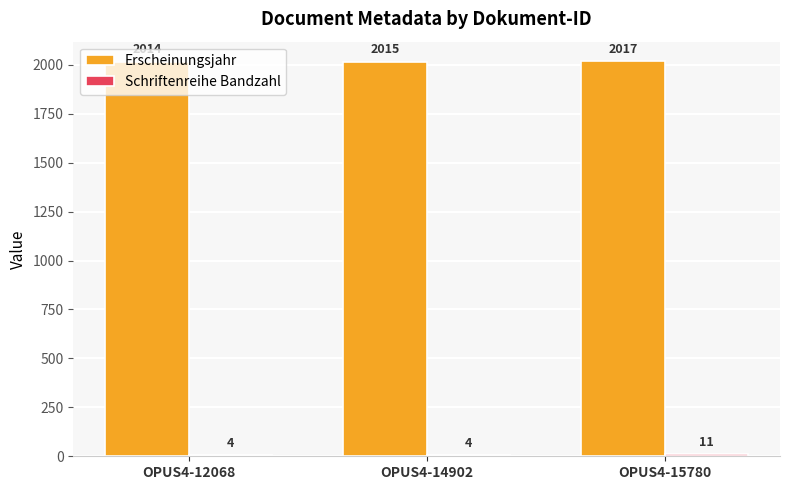

Read the Erscheinungsjahr value at OPUS4-14902.

2015